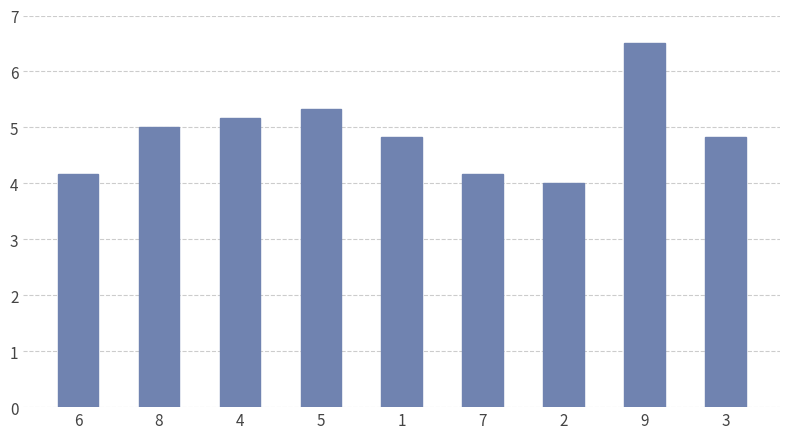

The chart shows a value of 8.4 at 8. True or false?

False